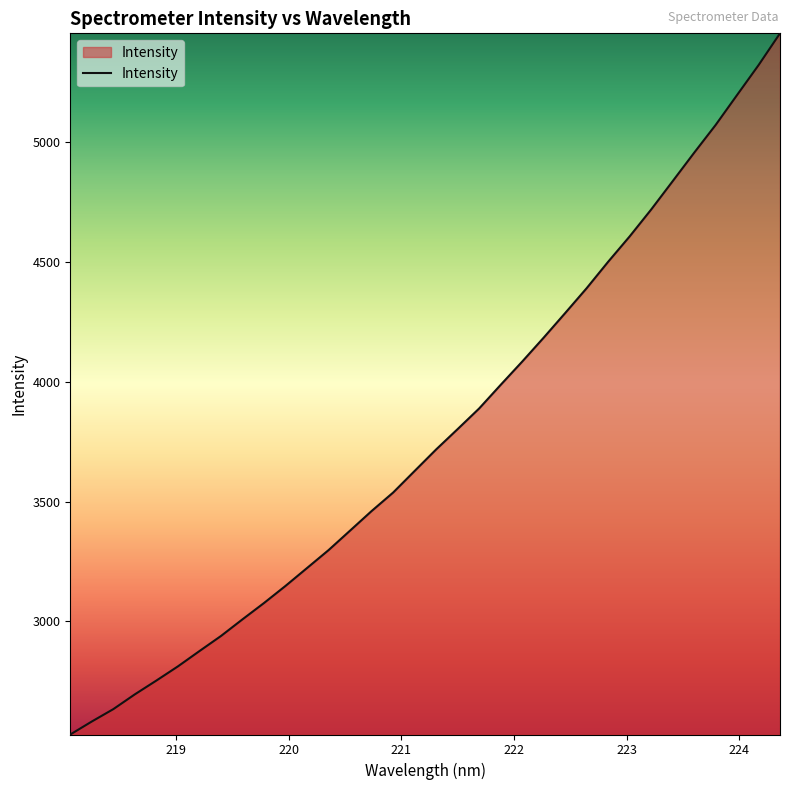

What is the difference between the maximum and minimum values?

2925.2